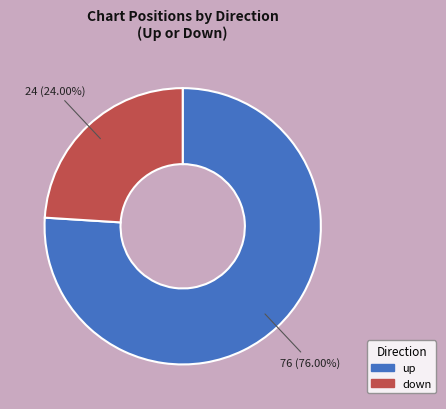

To the nearest percent, what is the average slice percentage?

50%